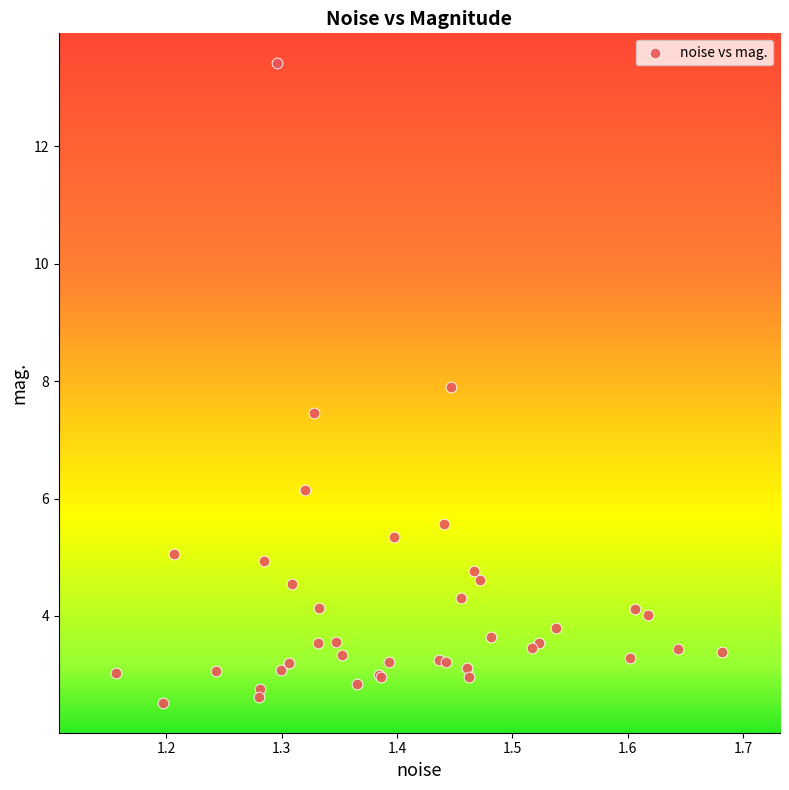

What Y value in the scatter plot is closest to 7?

7.5